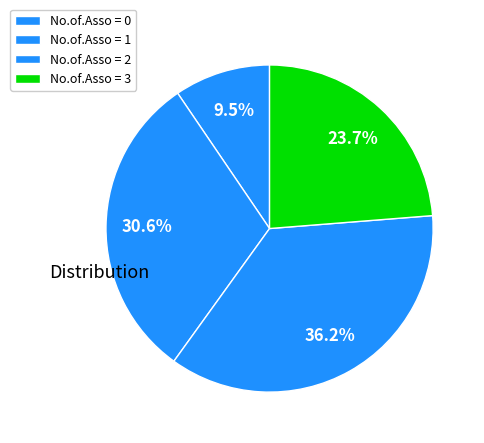

How many segments does this pie chart have?

4